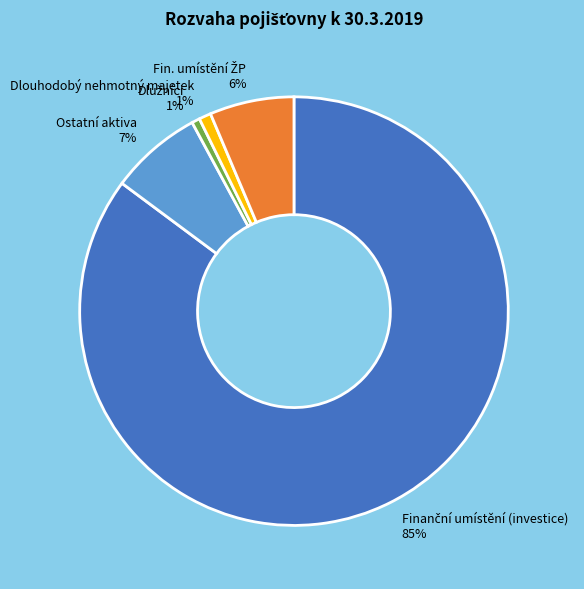

The Dlouhodobý nehmotný majetek slice represents 1% of the pie. True or false?

True